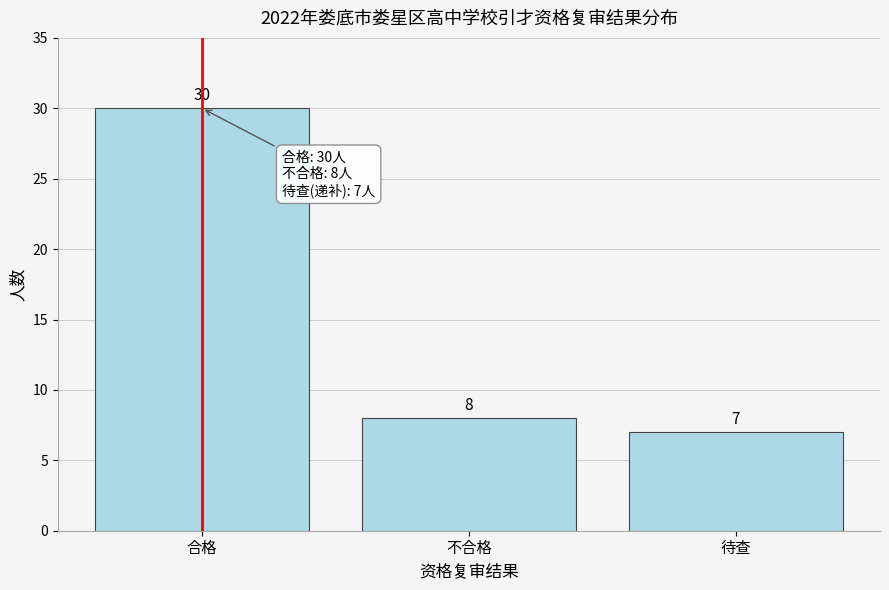

Reading left to right, transcribe all the data shown in this chart.

合格=30	不合格=8	待查=7